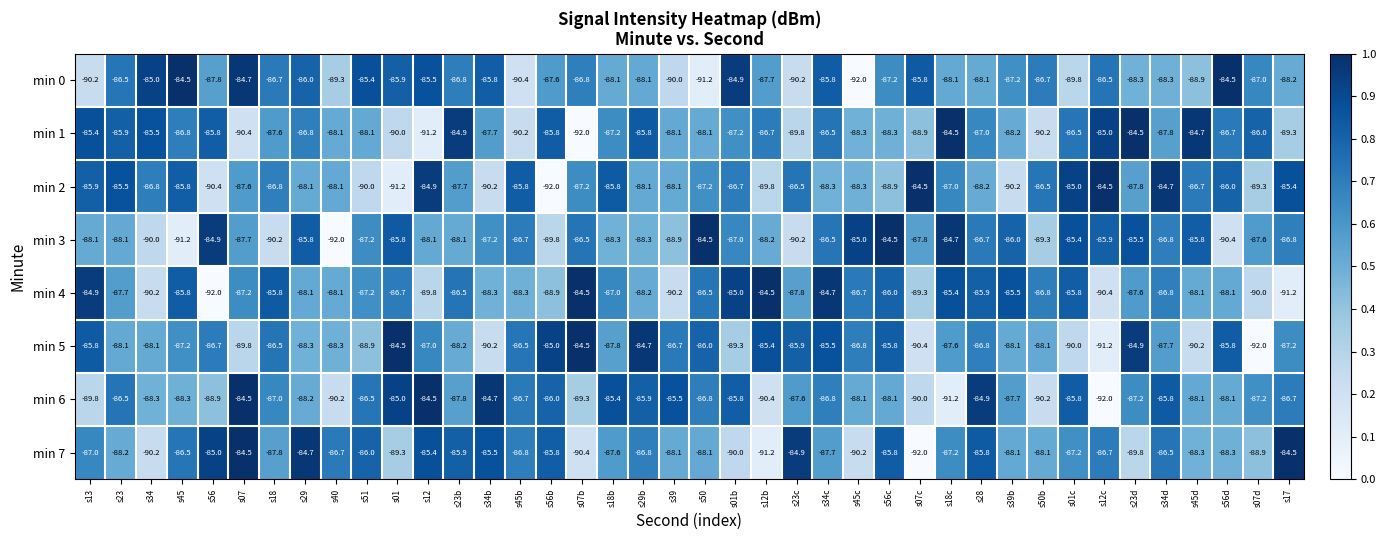

Is the value of min 0 at s23b greater than the value of min 5 at s12?

Yes